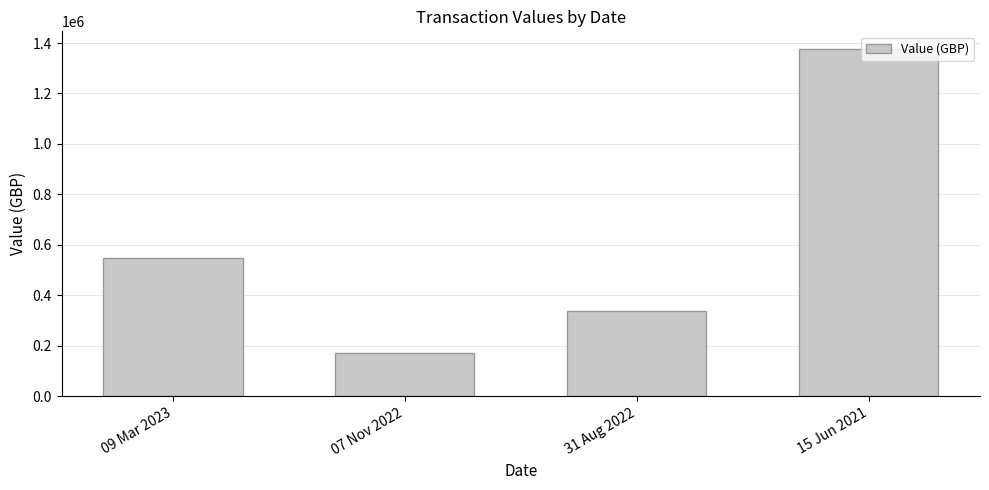

The value at 09 Mar 2023 is 329057. True or false?

False